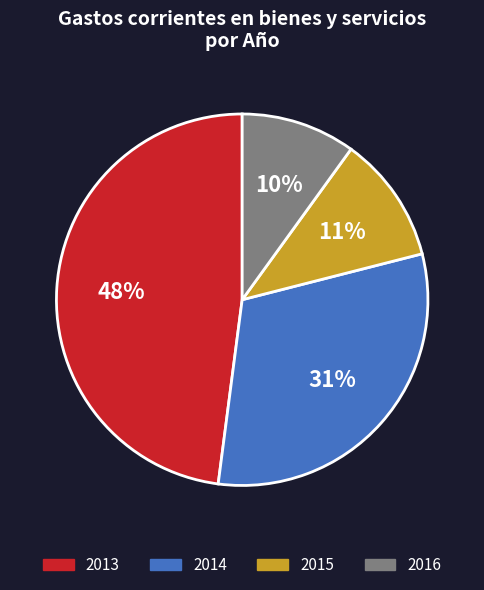

To the nearest percent, what percentage of the pie is 2015?

11%